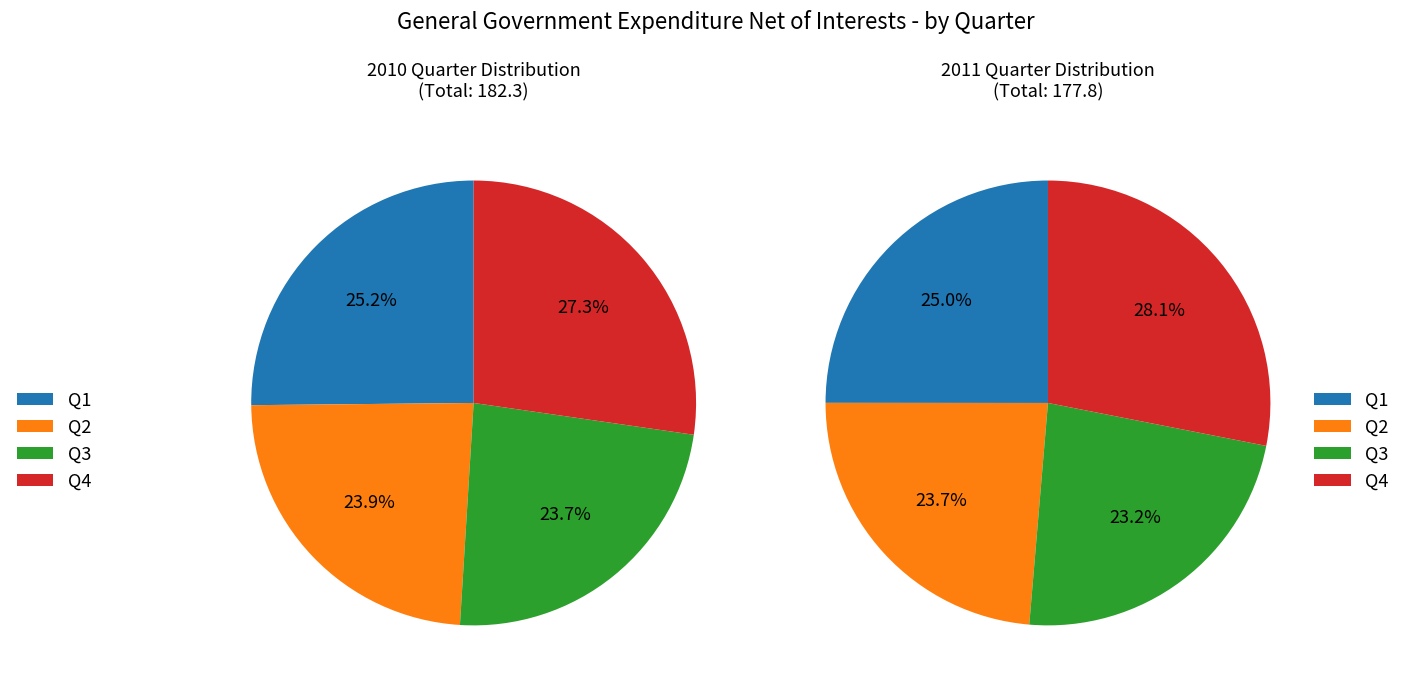

Which series changed the most between Q1 and 9?

Q4